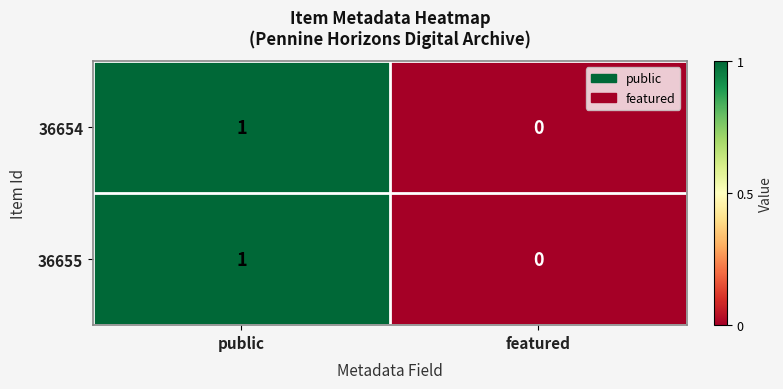

At which label does 36655 reach its peak?

public